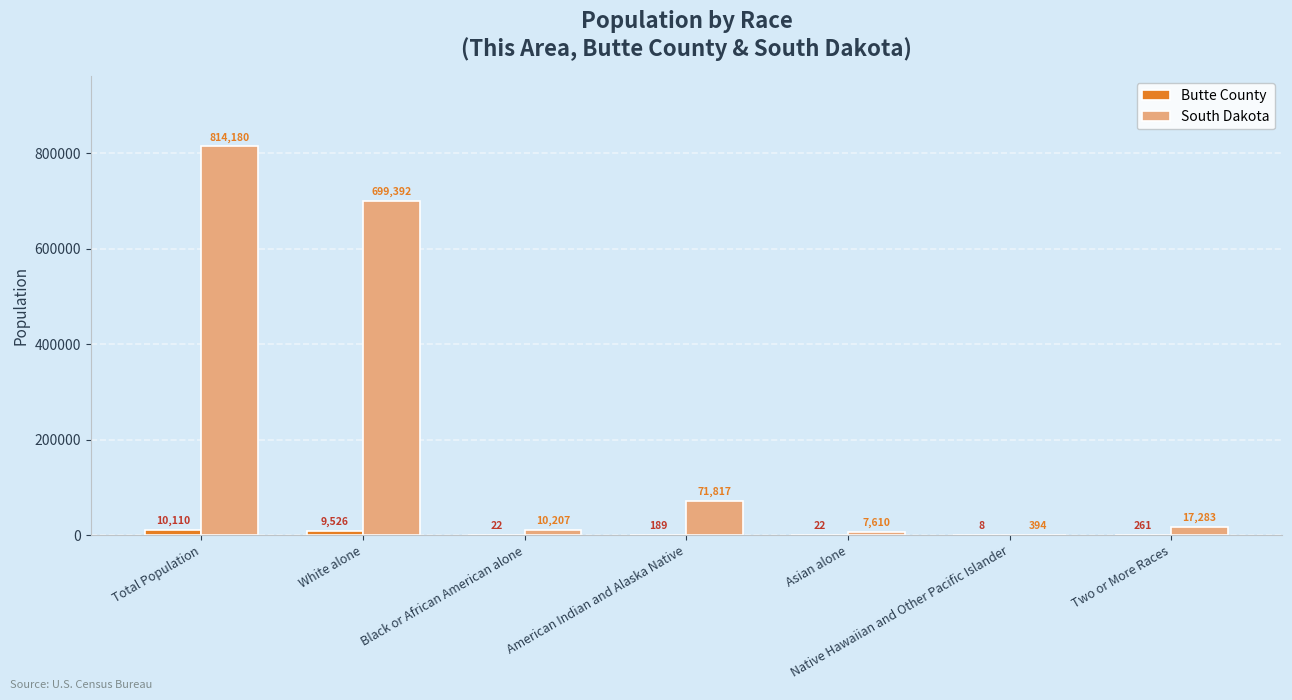

At which category is the sum across all series the highest?

Total Population